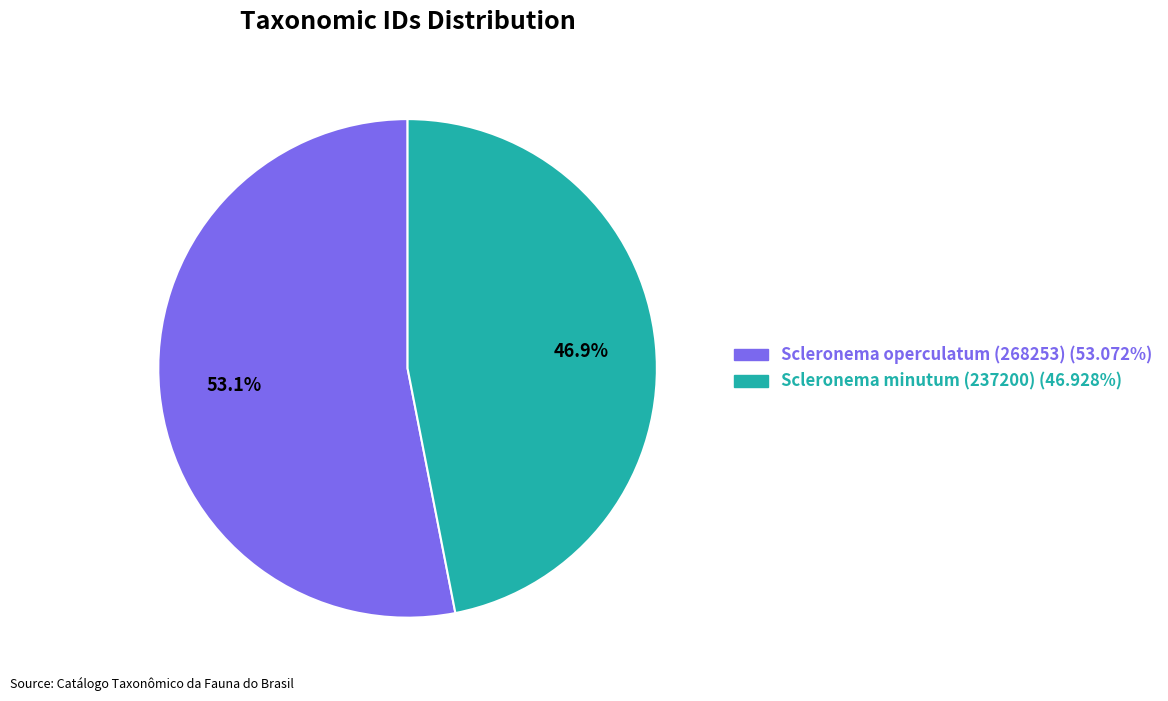

True or false: Scleronema operculatum (268253) accounts for 61% of the total.

False